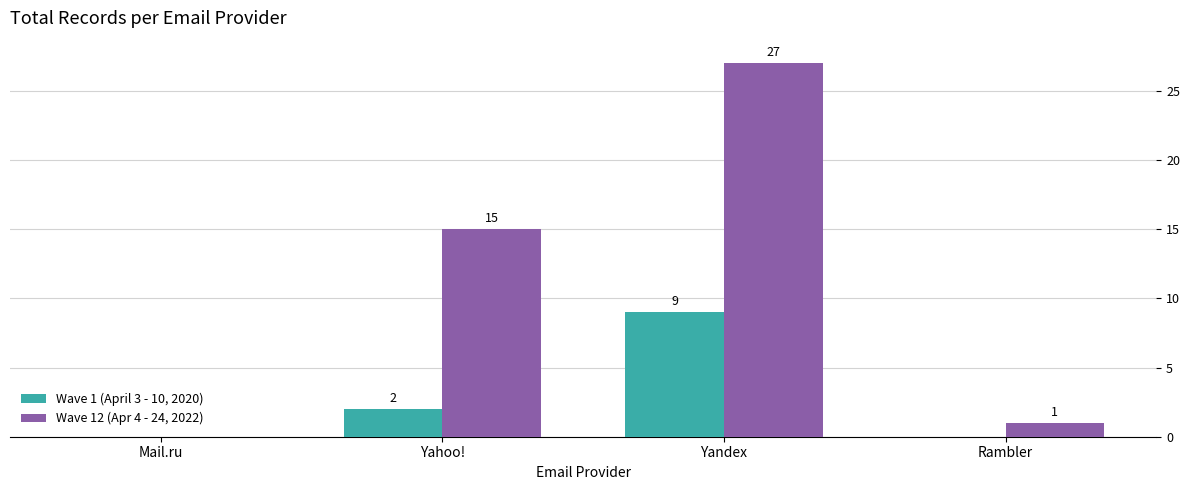

How many Wave 1 (April 3 - 10, 2020) values are between 0 and 9?

4